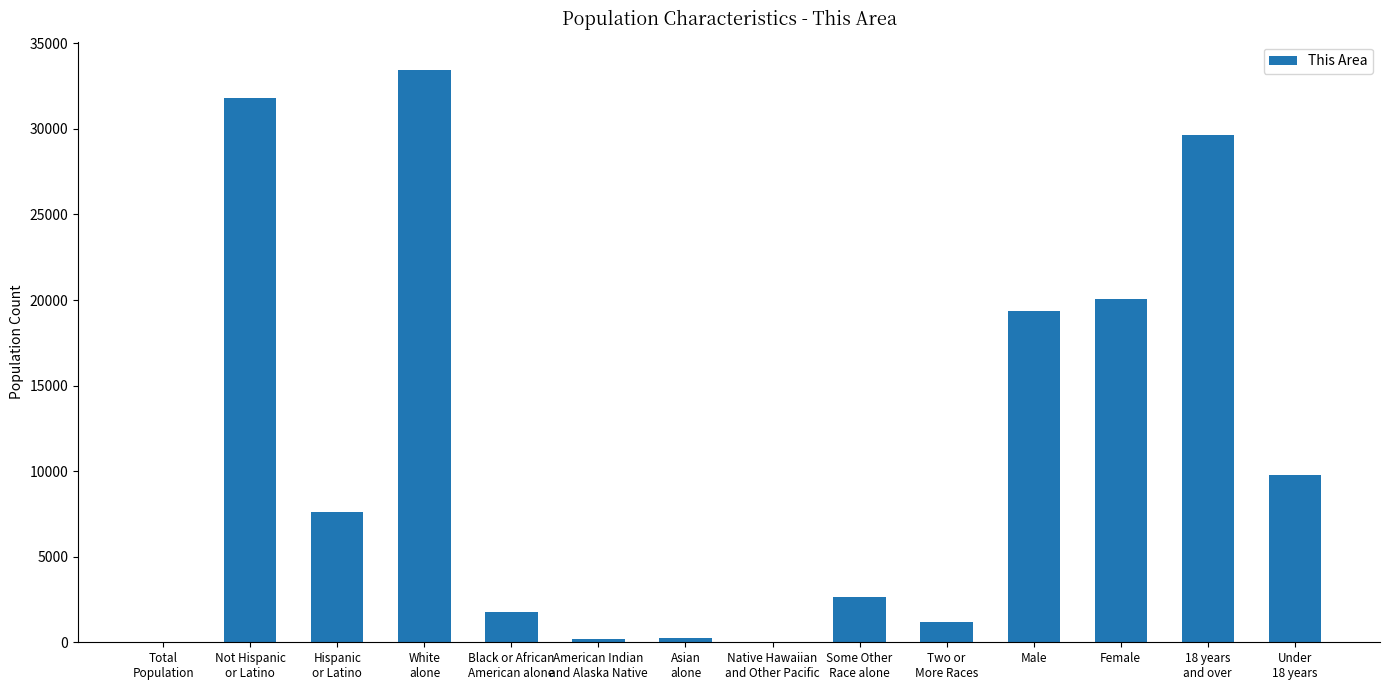

What is the sum of all values?

157707